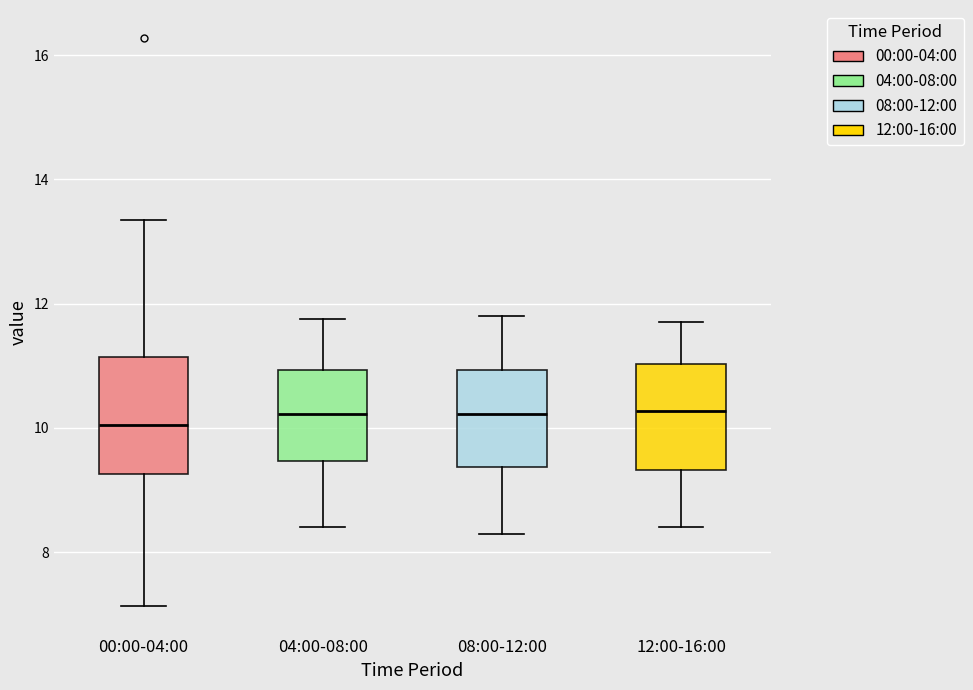

Reading left to right, read every box against the y-axis: the position of its median line, the range the box covers, and the ends of its whiskers. The values are not printed on the chart, so give them approximately, as read against the axis.

00:00-04:00: median 10.0, box 9.2 to 11.2, whiskers 7.2 to 13.4
04:00-08:00: median 10.2, box 9.4 to 11.0, whiskers 8.4 to 11.8
08:00-12:00: median 10.2, box 9.4 to 11.0, whiskers 8.4 to 11.8
12:00-16:00: median 10.2, box 9.4 to 11.0, whiskers 8.4 to 11.8